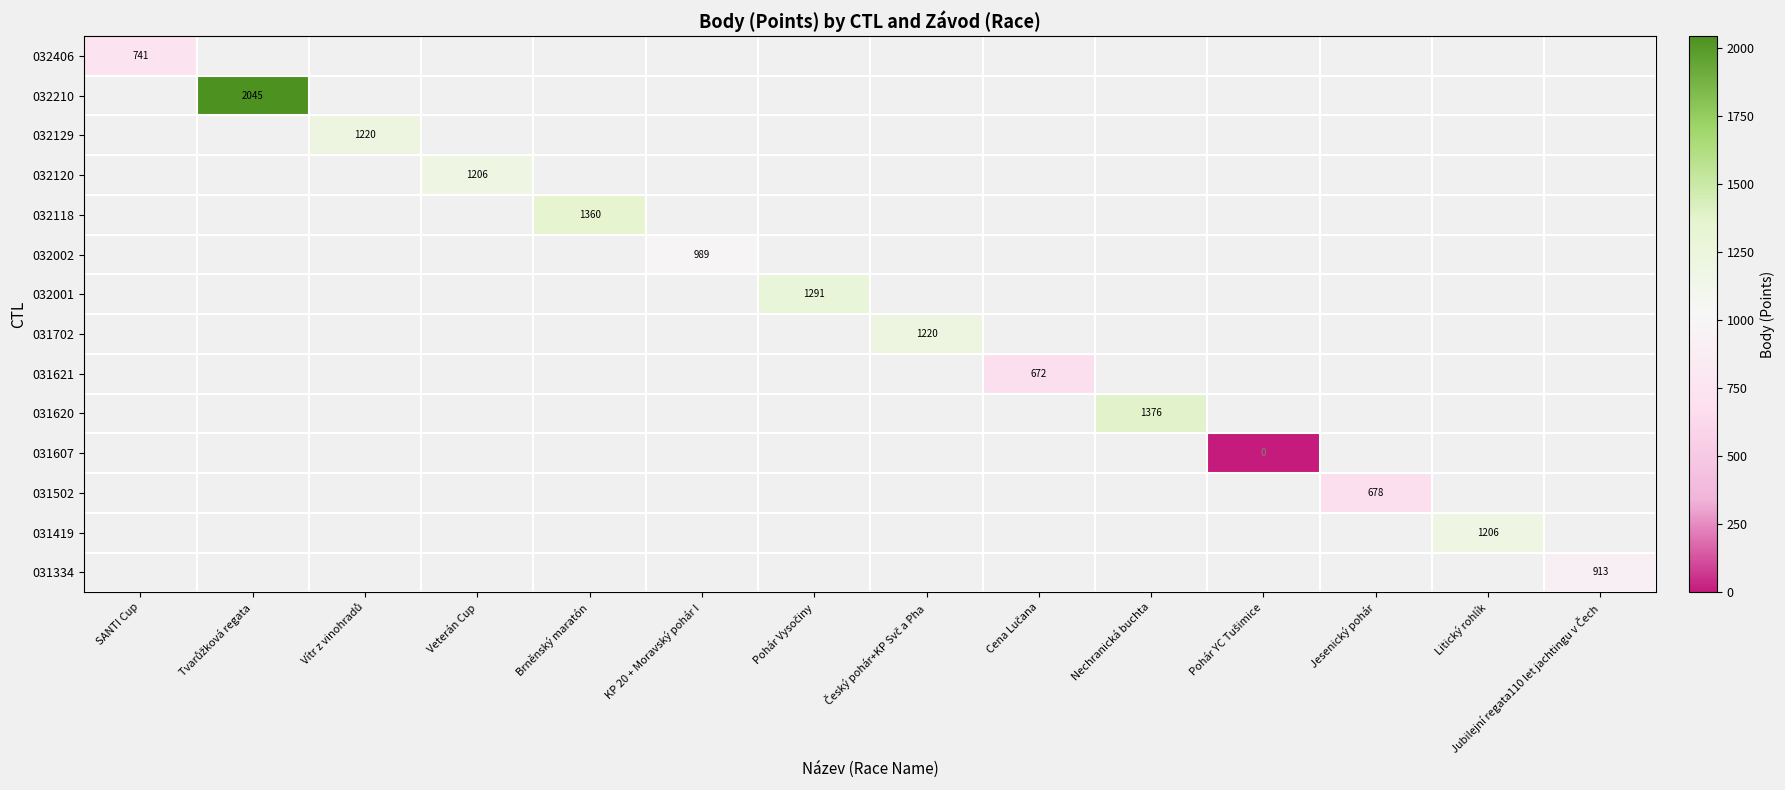

Which has a higher value, Cena Lučana or Tvarůžková regata?

Tvarůžková regata